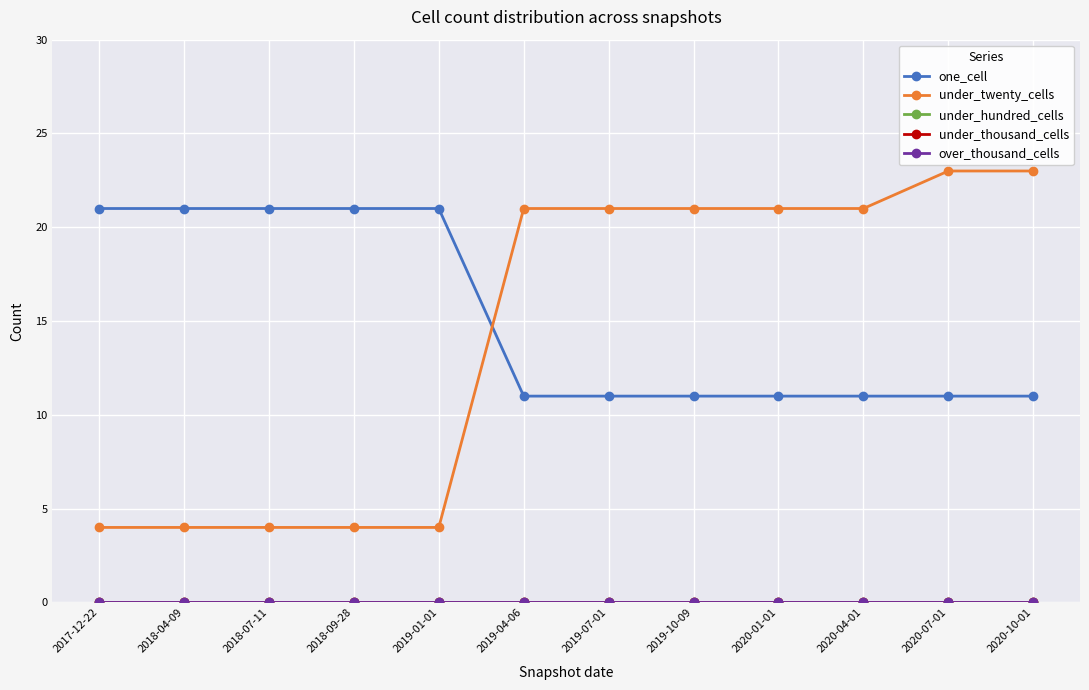

Does the chart have visible grid lines?

Yes